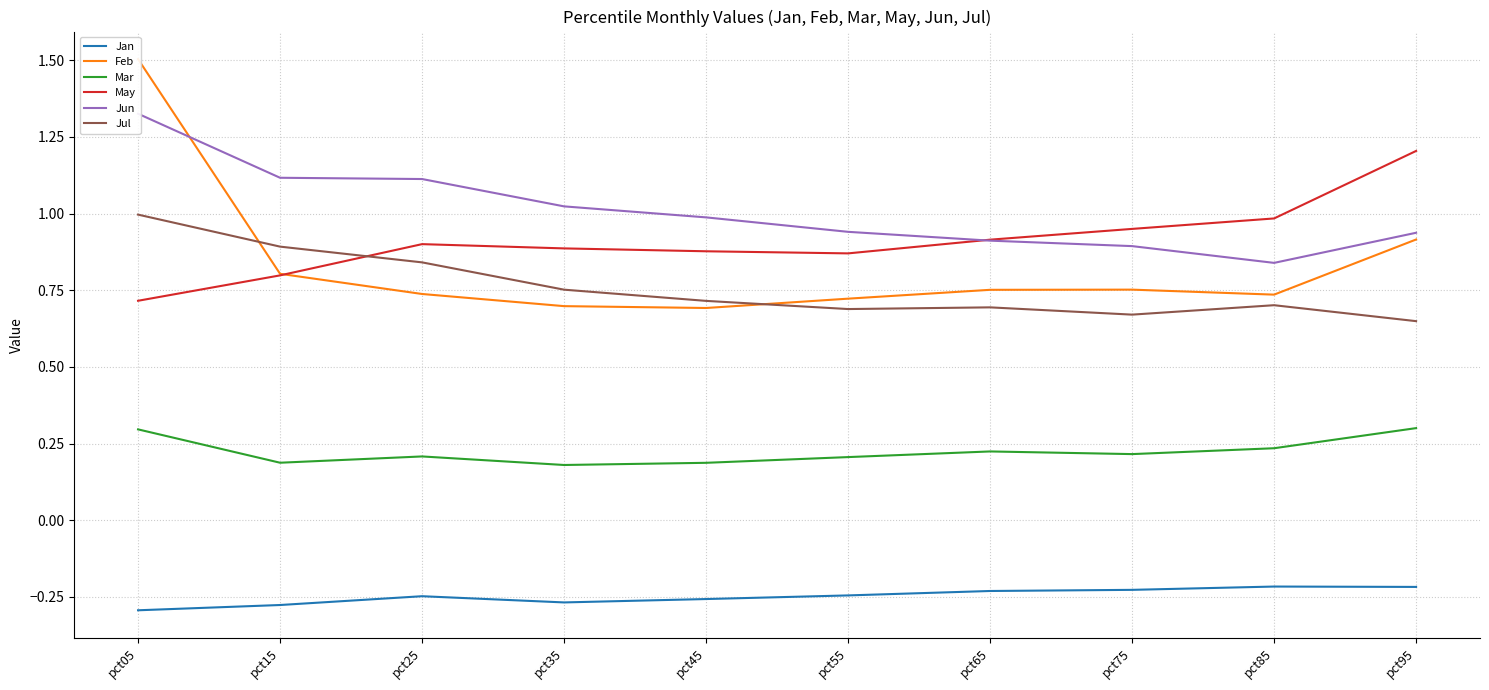

How many lines are shown in the chart?

6